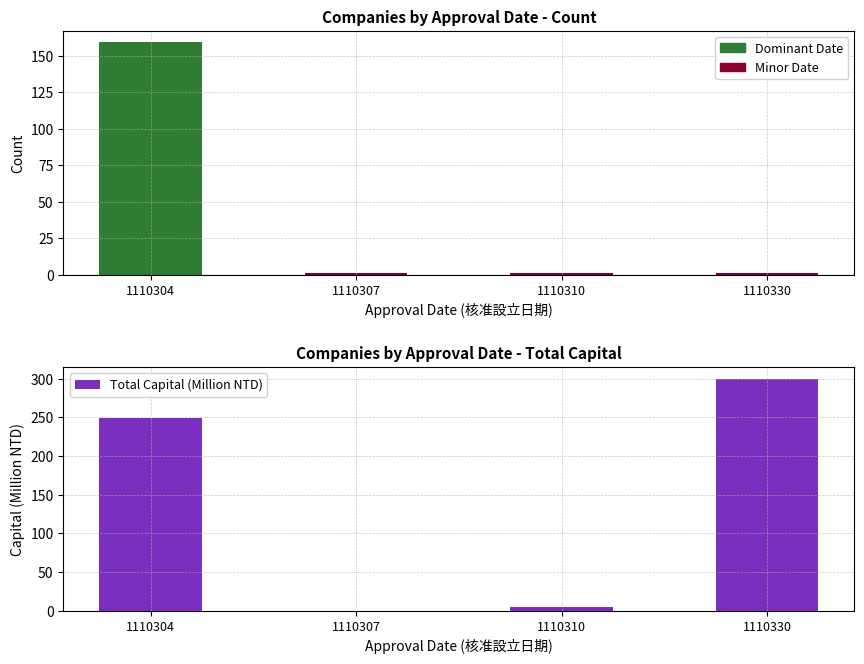

What is the average value?

138.5